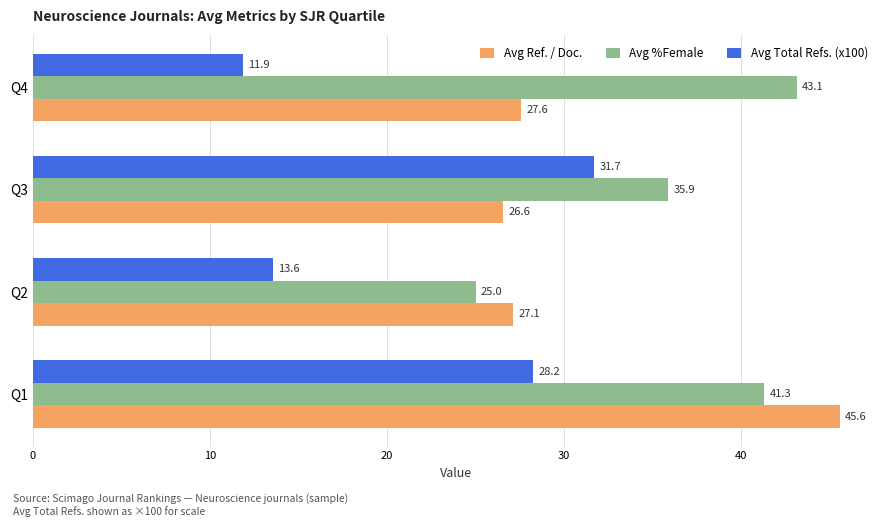

Which series has the largest range (max minus min)?

Avg Total Refs. (x100)